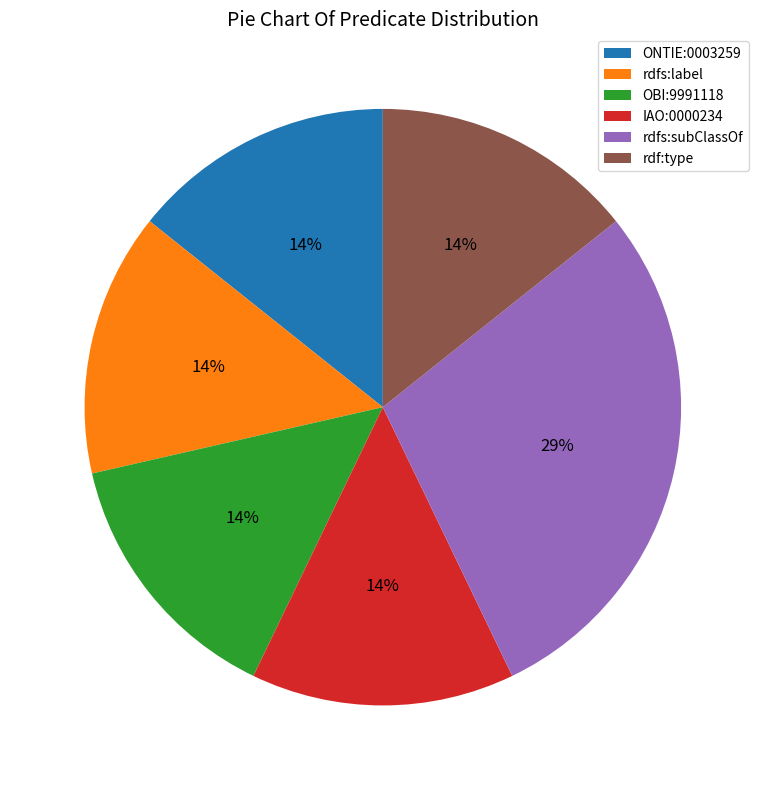

How many segments does this pie chart have?

6